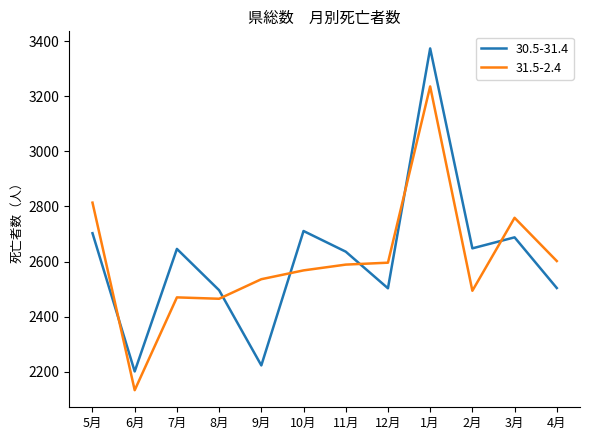

What is the difference between the highest and lowest values at 11月?

47